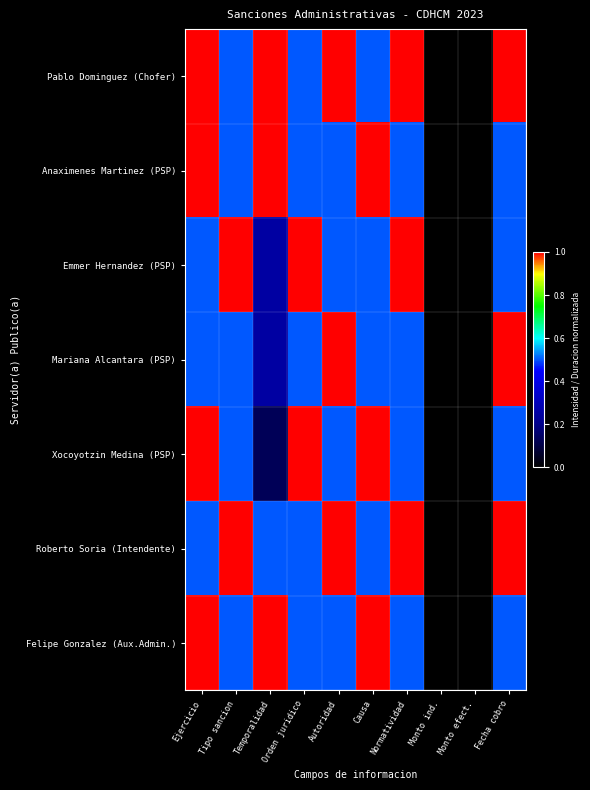

What is the maximum value shown in the chart?

1.0